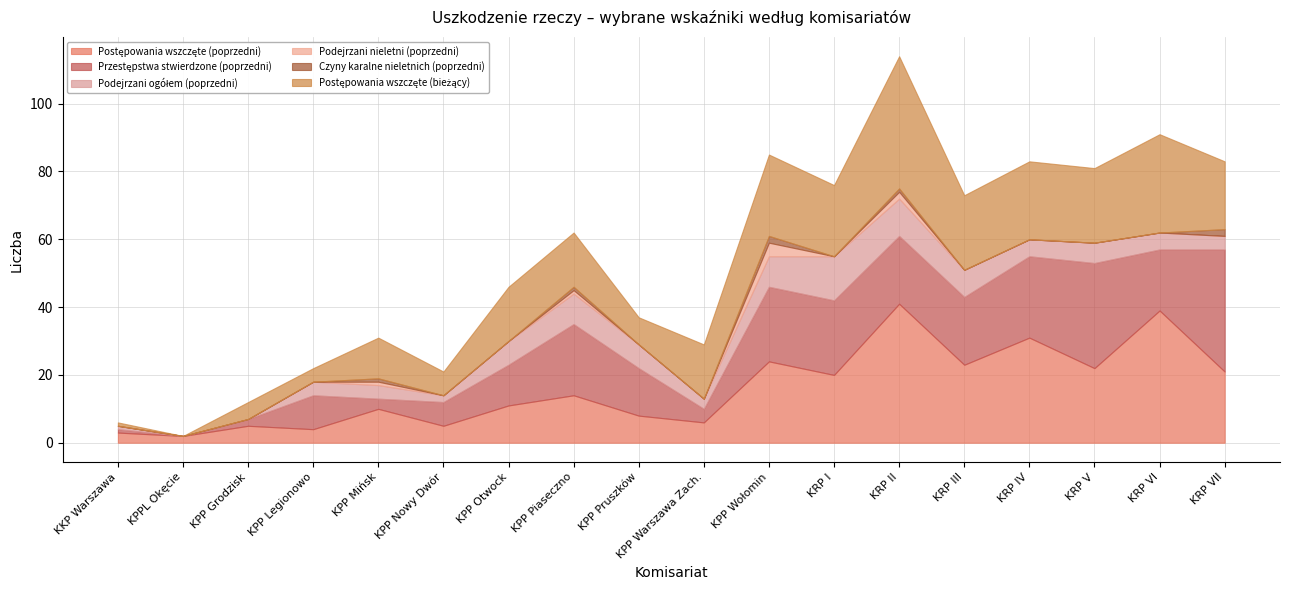

What are all the series names shown in the legend?

Postępowania wszczęte (poprzedni), Przestępstwa stwierdzone (poprzedni), Podejrzani ogółem (poprzedni), Podejrzani nieletni (poprzedni), Czyny karalne nieletnich (poprzedni), Postępowania wszczęte (bieżący)